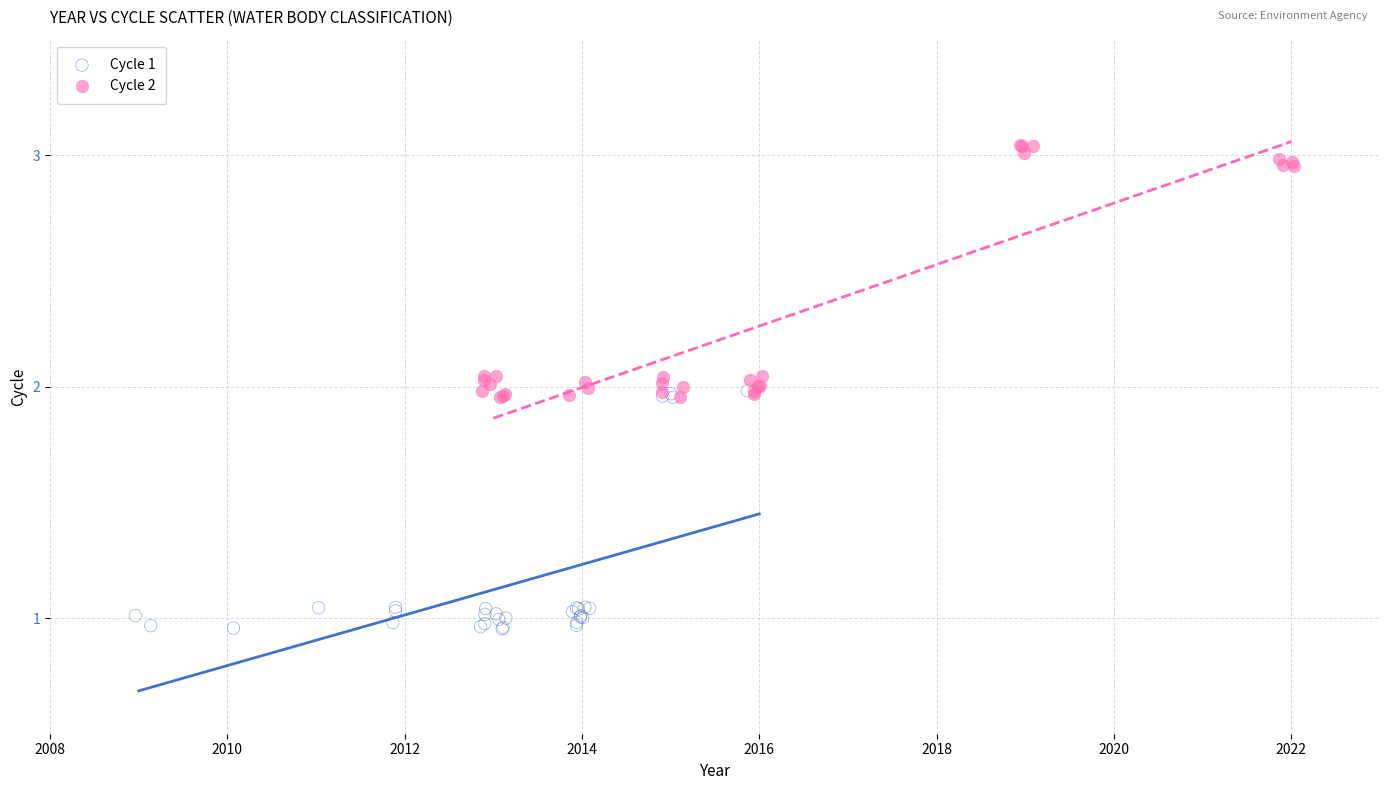

Which series reaches the minimum Y coordinate?

Cycle 1